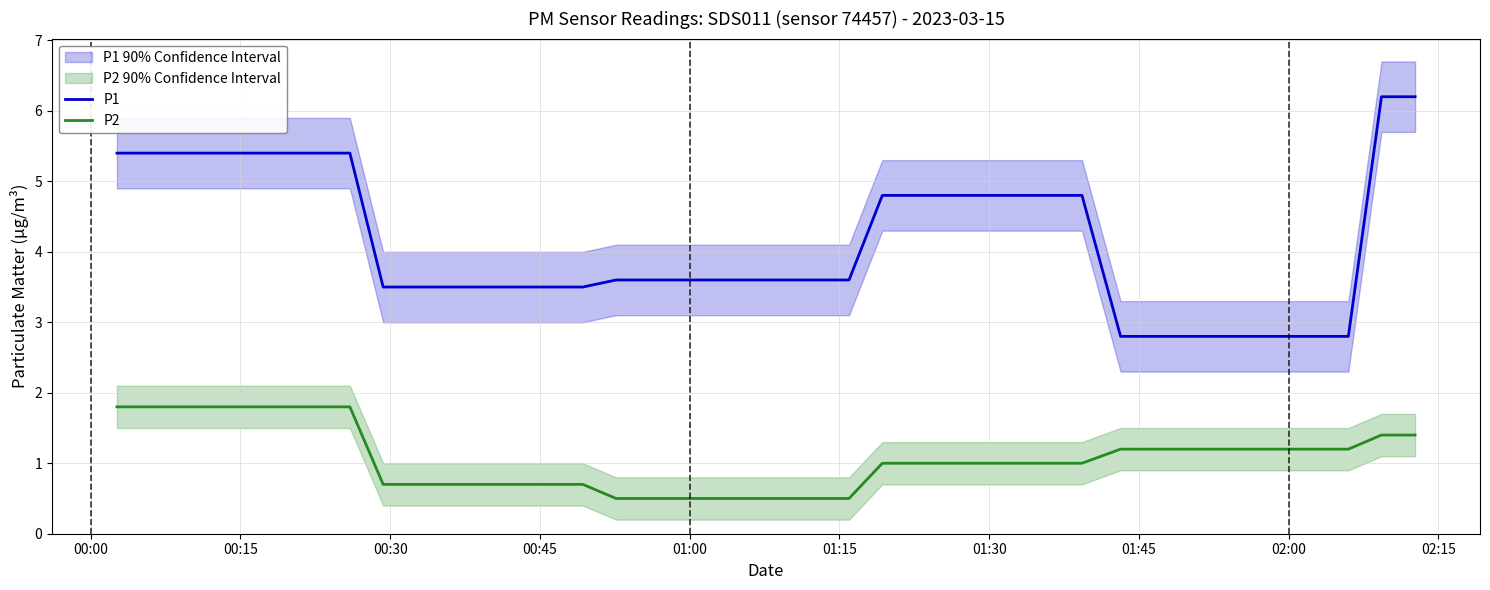

True or false: P2 and P1 intersect in this chart.

False